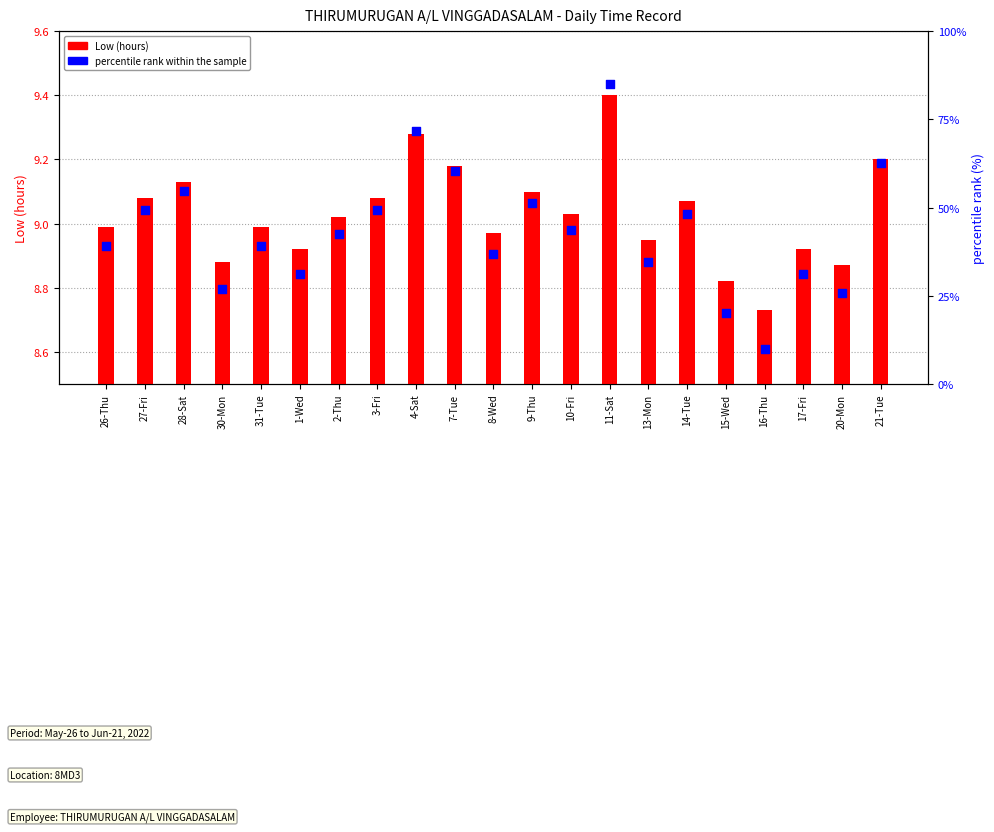

Which series has the largest total across all categories?

percentile rank within the sample